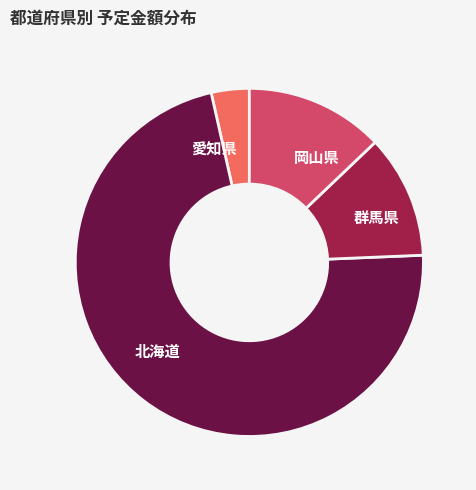

Does 群馬県 account for over 50% of the chart?

No